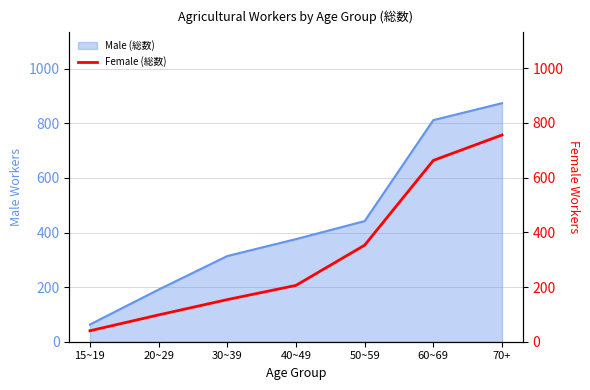

True or false: Male (総数) has a value of 481 at 70+.

False